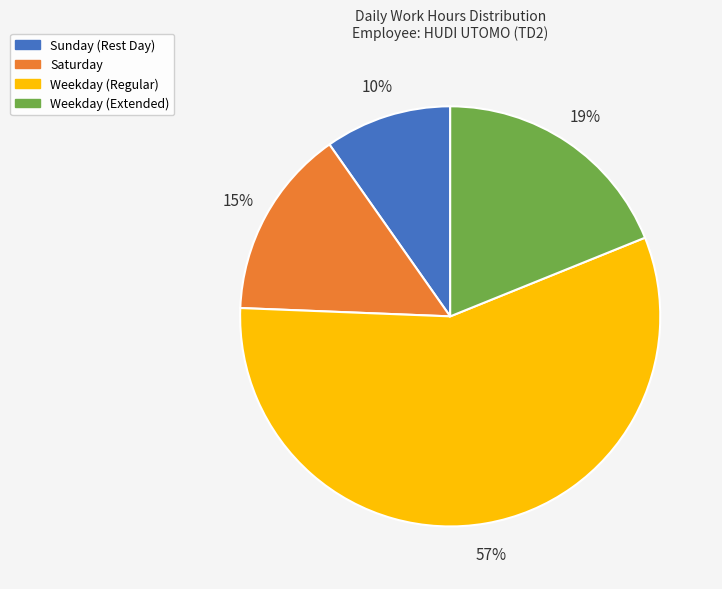

True or false: Weekday (Extended) accounts for 9% of the total.

False